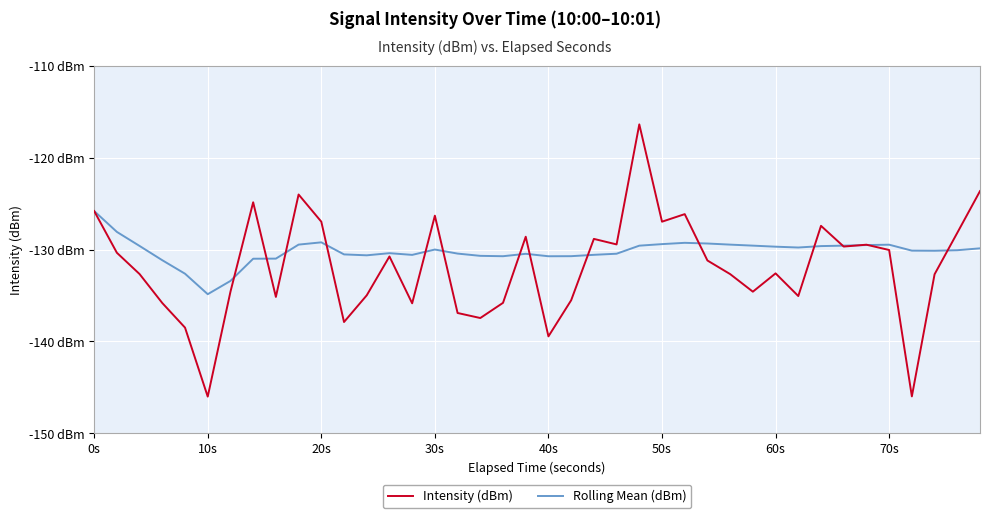

Which series has the widest spread of values?

Intensity (dBm)